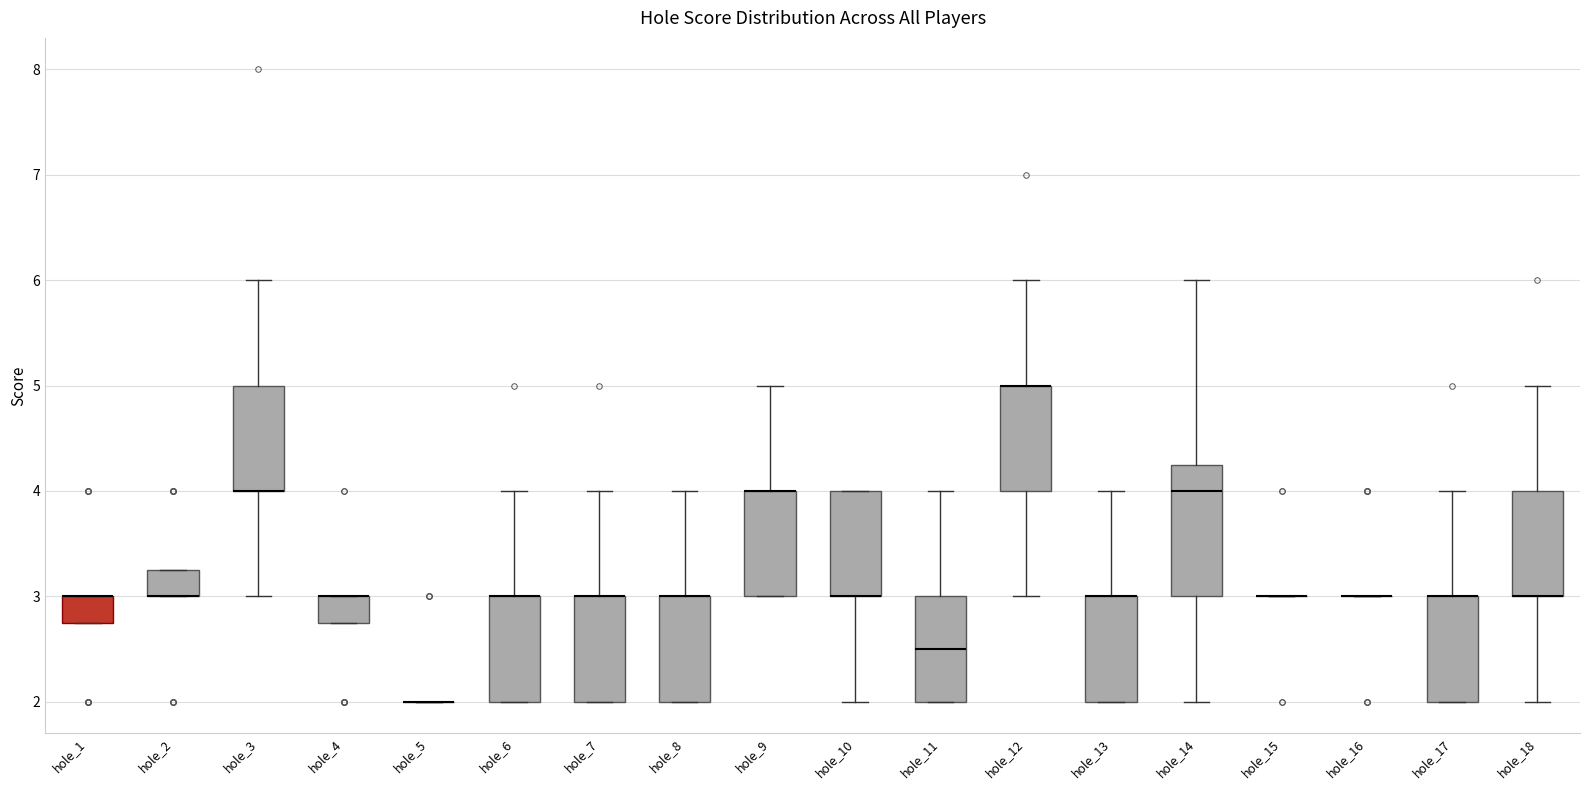

Reading left to right, read every box against the y-axis: the position of its median line, the range the box covers, and the ends of its whiskers. The values are not printed on the chart, so give them approximately, as read against the axis.

hole_1: median 3.0 (drawn on the box's upper edge), box 2.8 to 3.0, whiskers 2.8 to 3.0
hole_2: median 3.0 (drawn on the box's lower edge), box 3.0 to 3.3, whiskers 3.0 to 3.3
hole_3: median 4.0 (drawn on the box's lower edge), box 4.0 to 5.0, whiskers 3.0 to 6.0
hole_4: median 3.0 (drawn on the box's upper edge), box 2.8 to 3.0, whiskers 2.8 to 3.0
hole_5: box collapsed to a line at 2.0, whiskers 2.0 to 2.0
hole_6: median 3.0 (drawn on the box's upper edge), box 2.0 to 3.0, whiskers 2.0 to 4.0
hole_7: median 3.0 (drawn on the box's upper edge), box 2.0 to 3.0, whiskers 2.0 to 4.0
hole_8: median 3.0 (drawn on the box's upper edge), box 2.0 to 3.0, whiskers 2.0 to 4.0
hole_9: median 4.0 (drawn on the box's upper edge), box 3.0 to 4.0, whiskers 3.0 to 5.0
hole_10: median 3.0 (drawn on the box's lower edge), box 3.0 to 4.0, whiskers 2.0 to 4.0
hole_11: median 2.5, box 2.0 to 3.0, whiskers 2.0 to 4.0
hole_12: median 5.0 (drawn on the box's upper edge), box 4.0 to 5.0, whiskers 3.0 to 6.0
hole_13: median 3.0 (drawn on the box's upper edge), box 2.0 to 3.0, whiskers 2.0 to 4.0
hole_14: median 4.0, box 3.0 to 4.3, whiskers 2.0 to 6.0
hole_15: box collapsed to a line at 3.0, whiskers 3.0 to 3.0
hole_16: box collapsed to a line at 3.0, whiskers 3.0 to 3.0
hole_17: median 3.0 (drawn on the box's upper edge), box 2.0 to 3.0, whiskers 2.0 to 4.0
hole_18: median 3.0 (drawn on the box's lower edge), box 3.0 to 4.0, whiskers 2.0 to 5.0